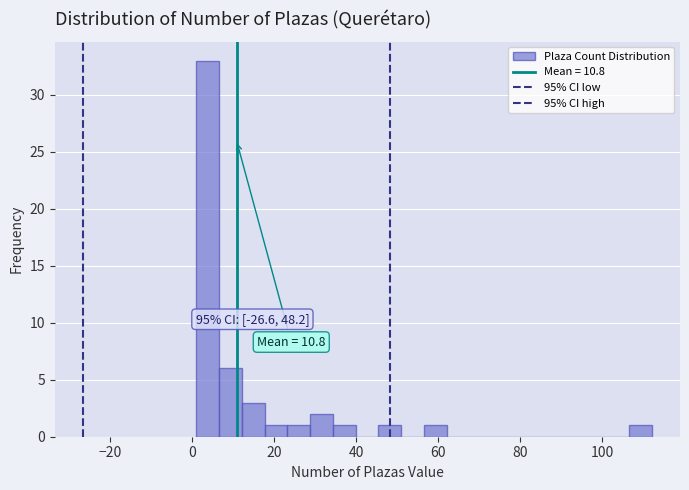

Around what value on the x-axis is the tallest bar? Give the approximate position of its centre, as read against the axis.

4